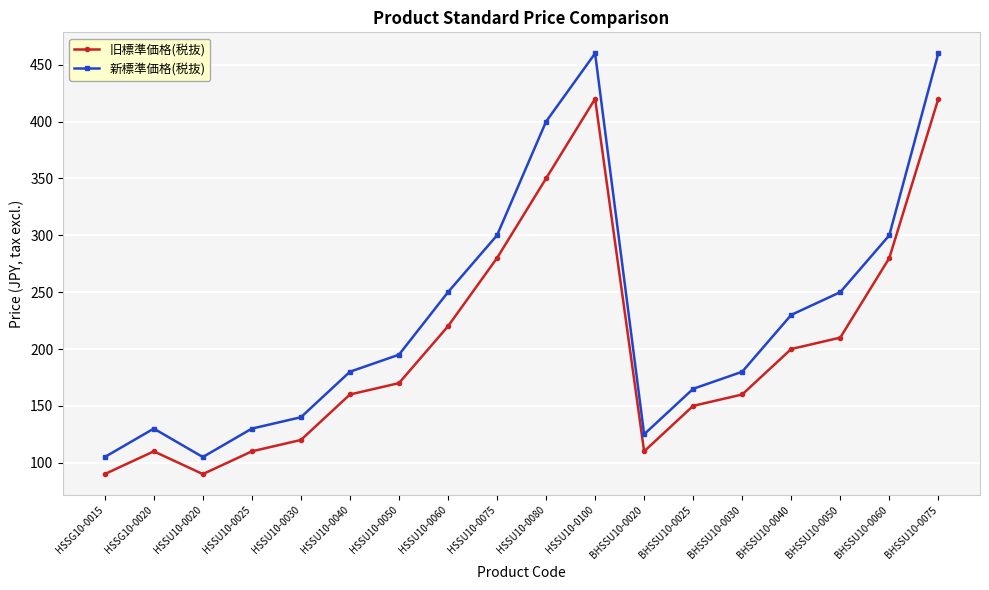

What is the difference between the second highest and minimum values in the 新標準価格(税抜) series?

355